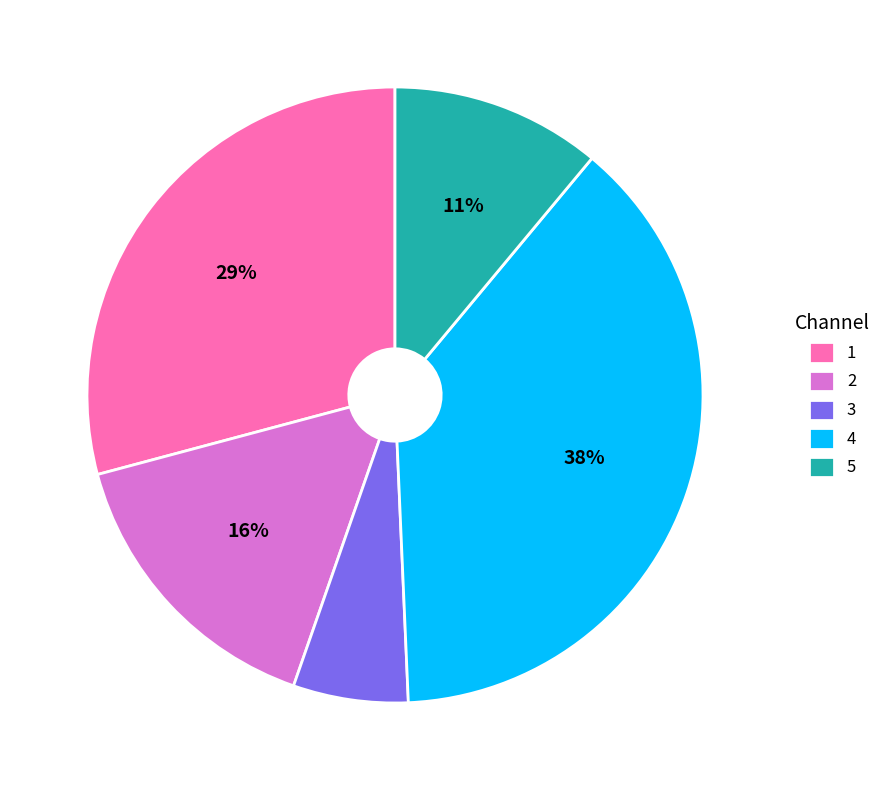

Is there a majority slice in this chart?

No